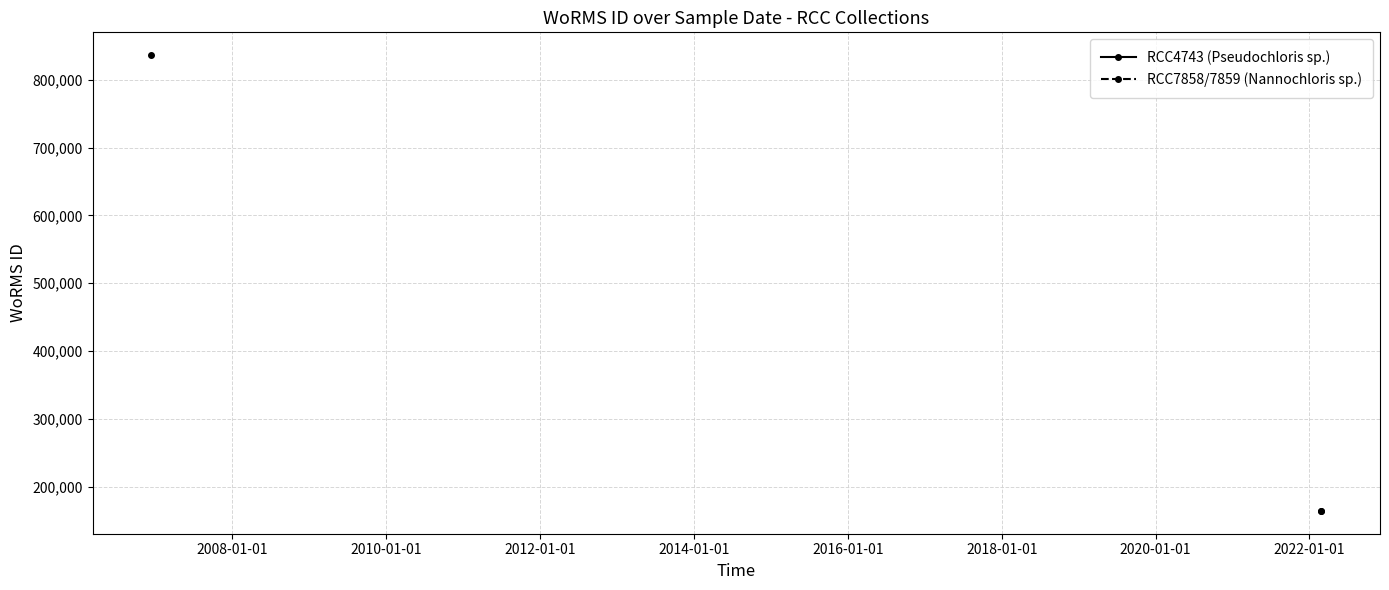

The chart shows a value of 163968 at 27-02-2022. True or false?

True